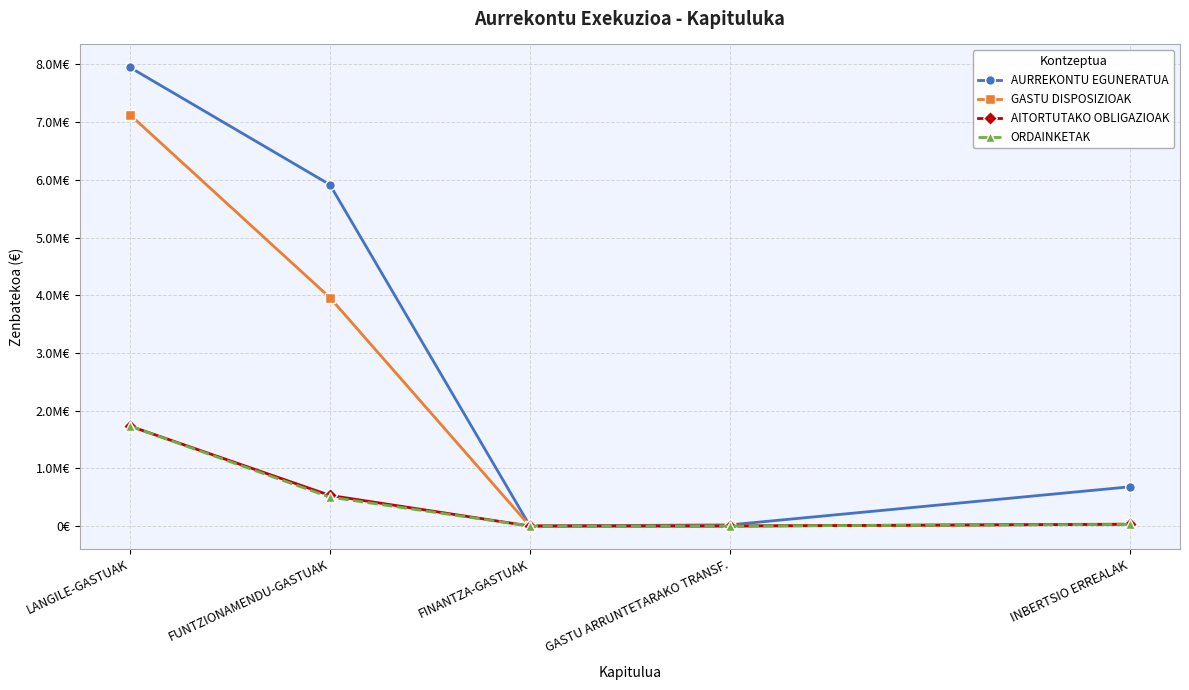

At how many categories does at least one series exceed 3776400?

2